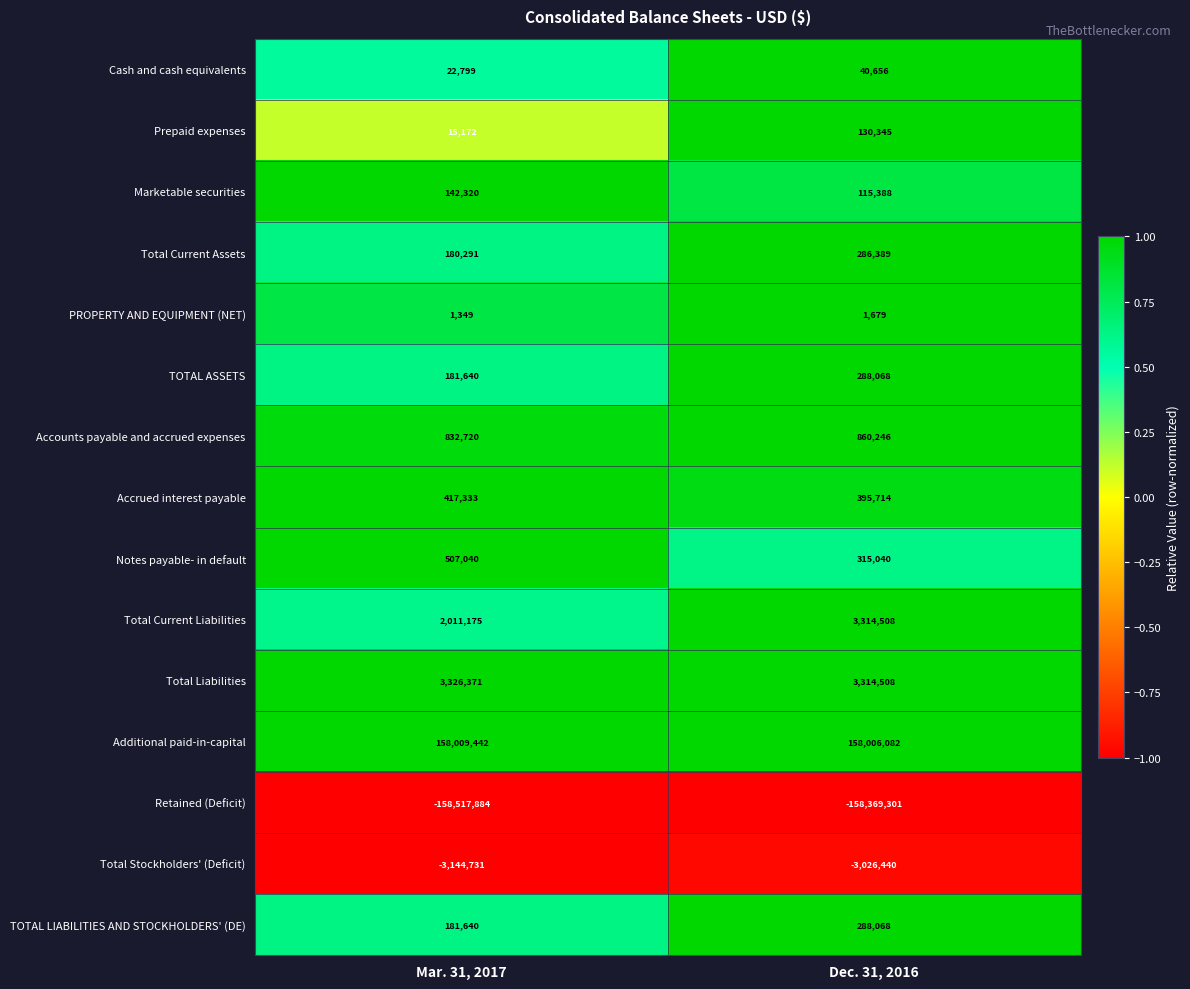

What is the sum of the Additional paid-in-capital values at Mar. 31, 2017 and Dec. 31, 2016?

316015524